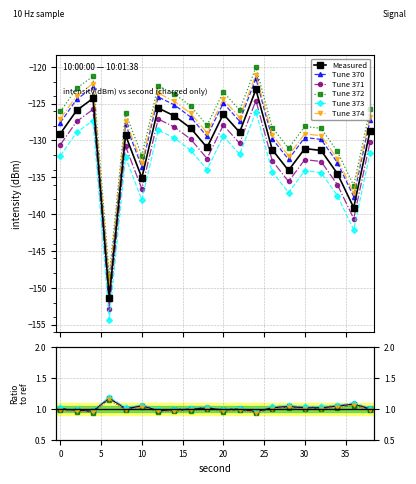

True or false: there are more than 0 points higher than both neighbors.

True